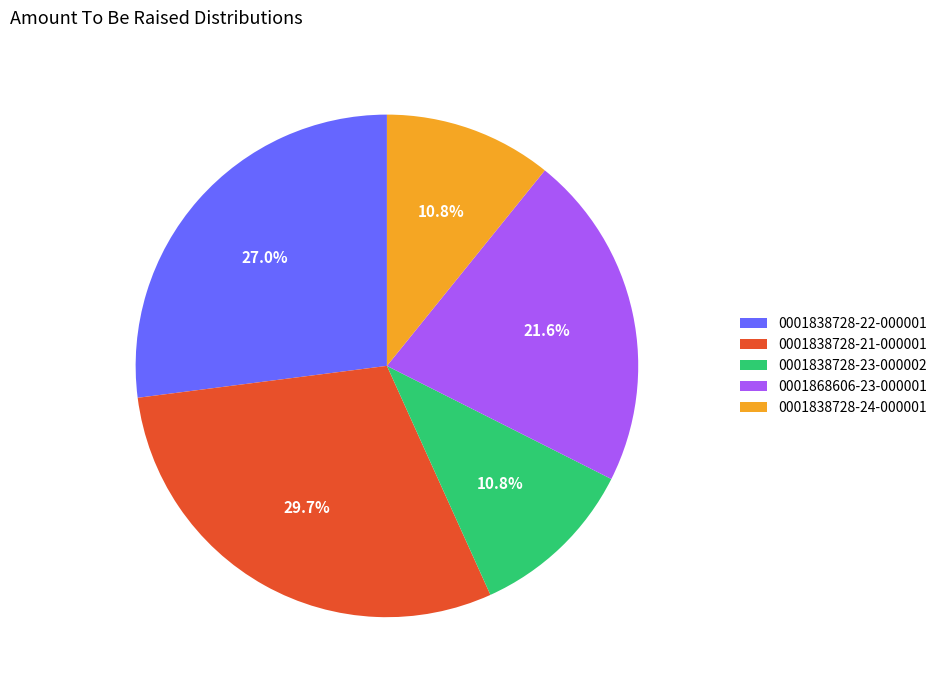

What is the largest slice in the pie chart?

0001838728-21-000001